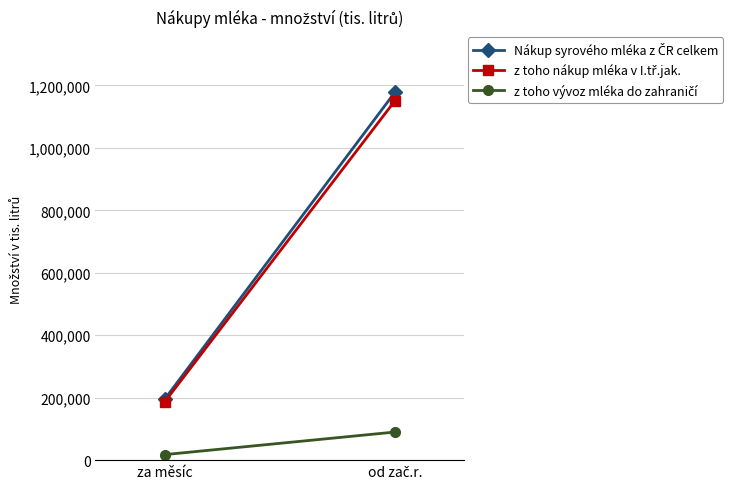

Which category has the lowest value across all series?

za měsíc